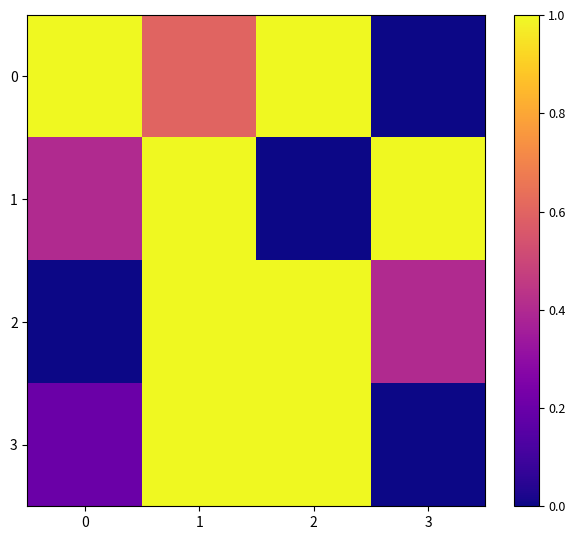

Reading right to left, extract all data points from this chart.

0: 3=0.0	2=1.0	1=0.6	0=1.0
1: 3=1.0	2=0.0	1=1.0	0=0.4
2: 3=0.4	2=1.0	1=1.0	0=0.0
3: 3=0.0	2=1.0	1=1.0	0=0.2